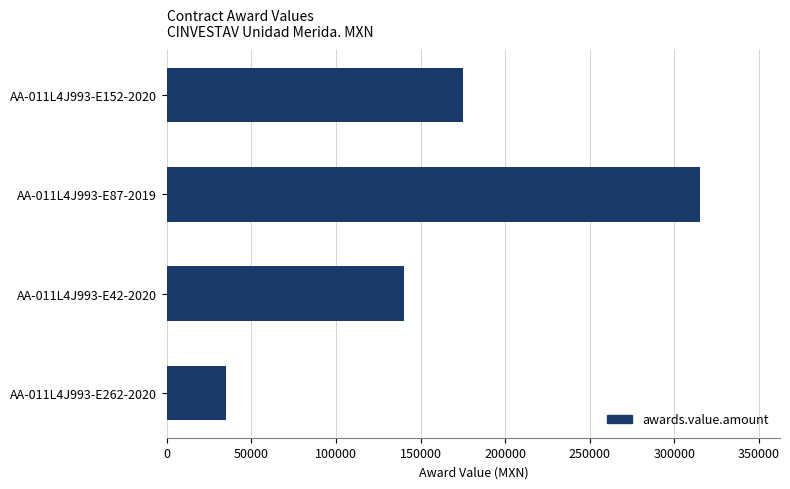

How many bars are there in total?

4